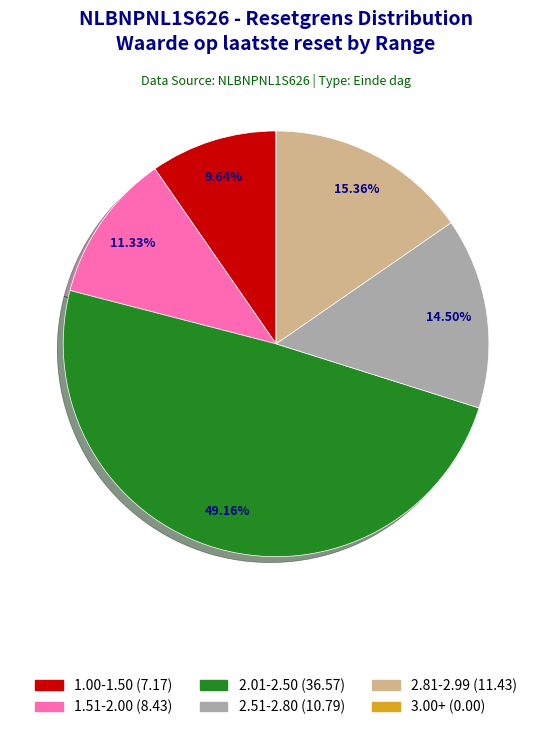

Is there any slice that represents more than half of the pie?

No